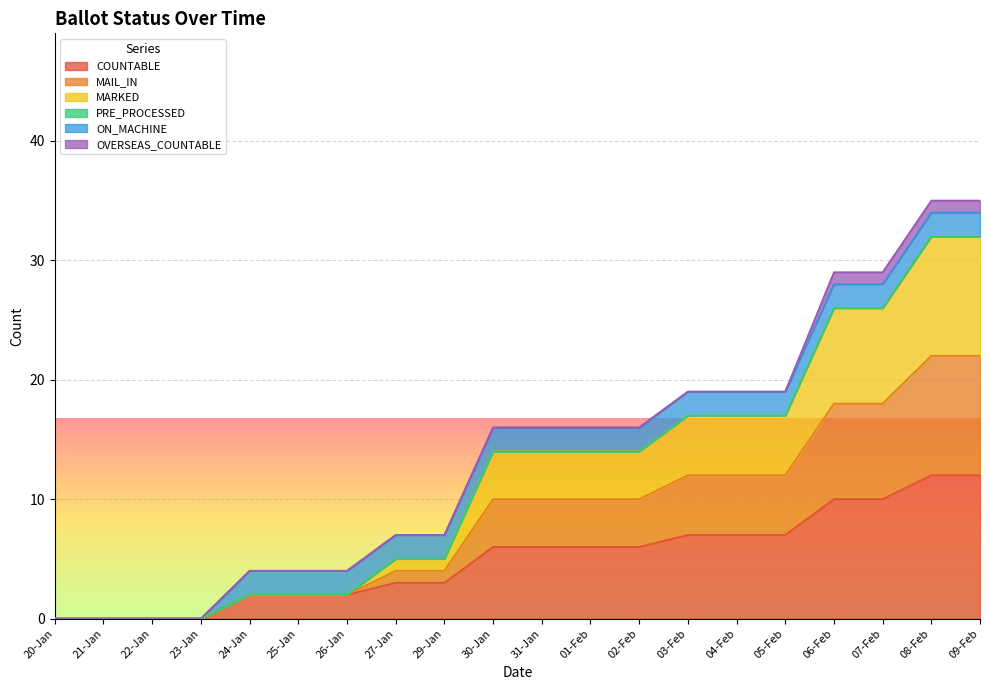

At which category is the sum across all series the highest?

08-Feb